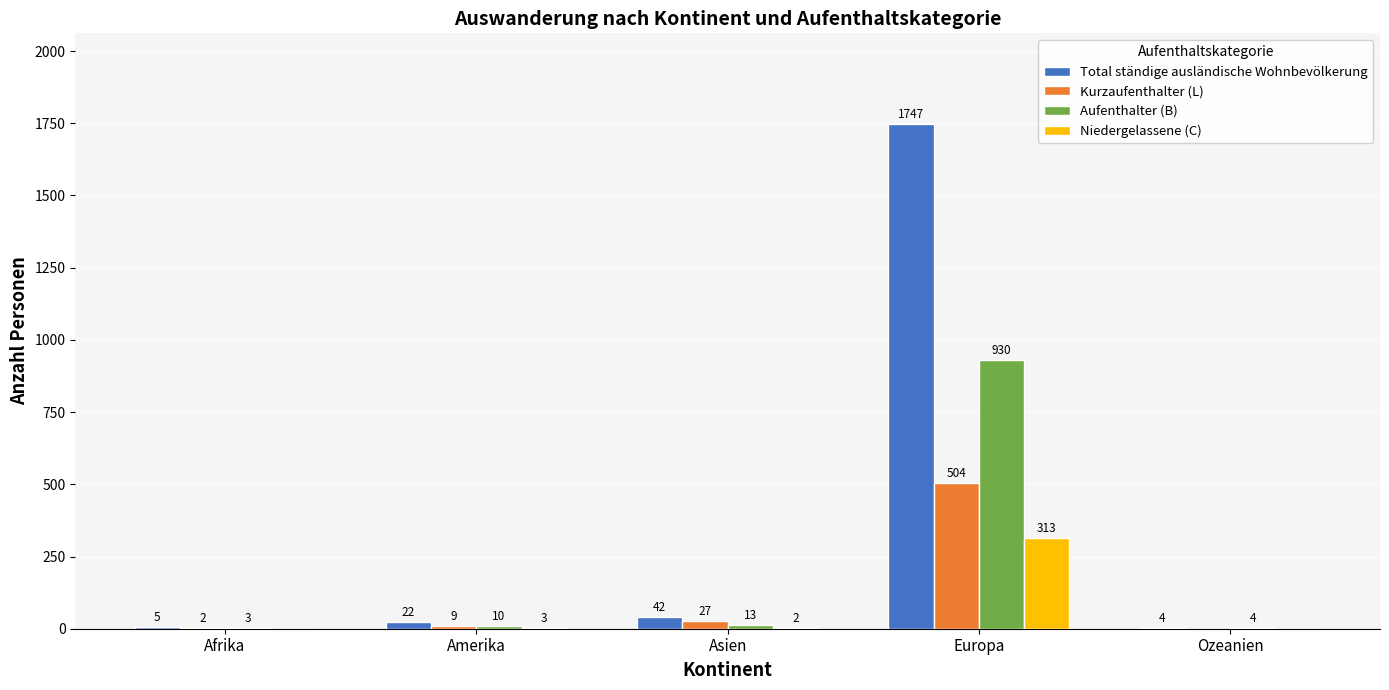

True or false: Kurzaufenthalter (L) has a value of 2 at Afrika.

True